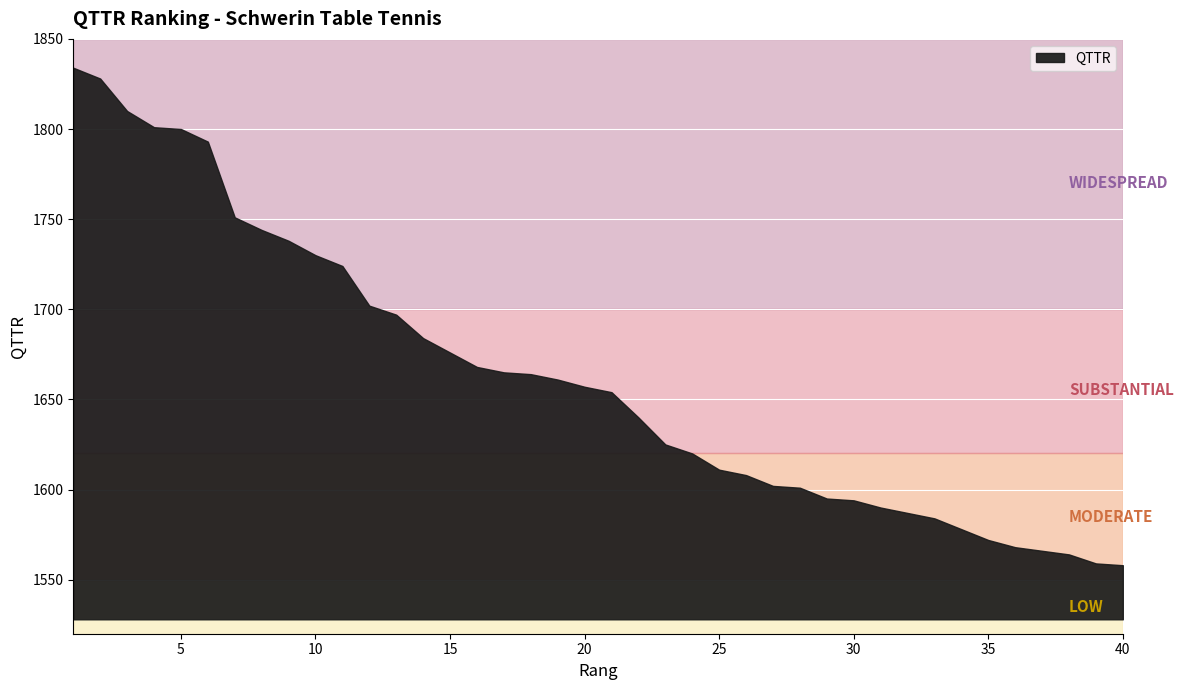

At which label does the data first exceed 1657?

1